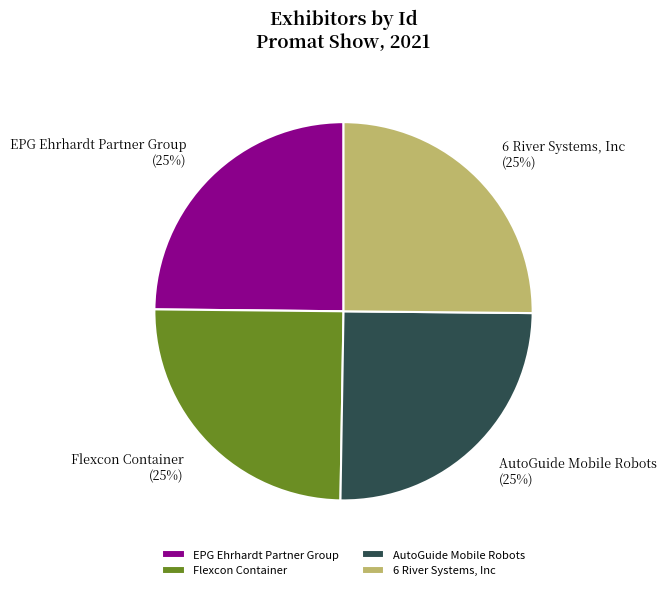

The AutoGuide Mobile Robots slice represents 39% of the pie. True or false?

False